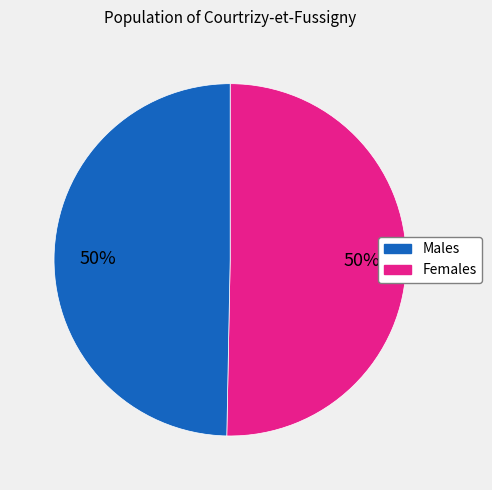

To the nearest percent, what is the average slice percentage?

50%